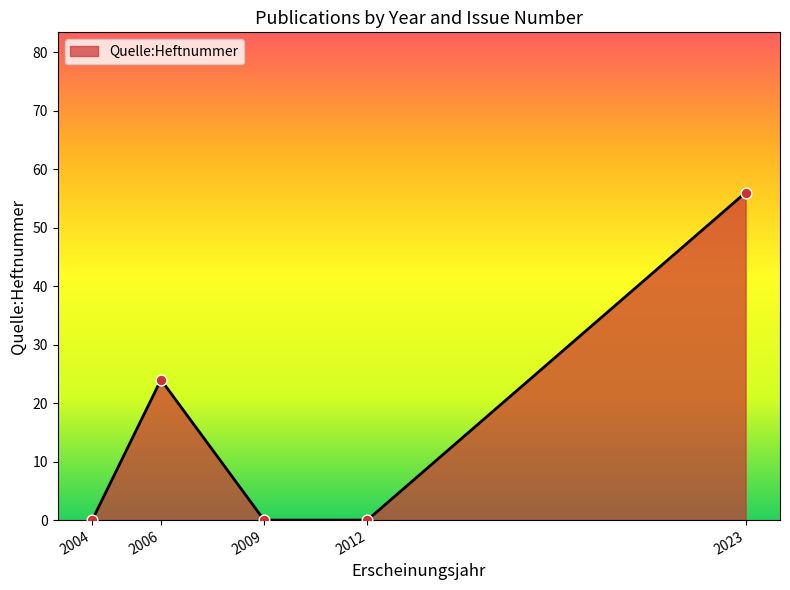

What is the ratio of the value at 2023 to the value at 2006?

2.3